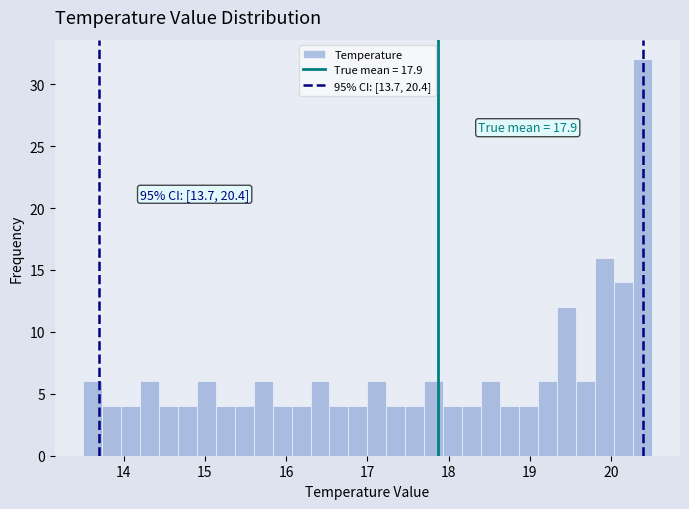

Around what value on the x-axis is the tallest bar? Give the approximate position of its centre, as read against the axis.

20.4